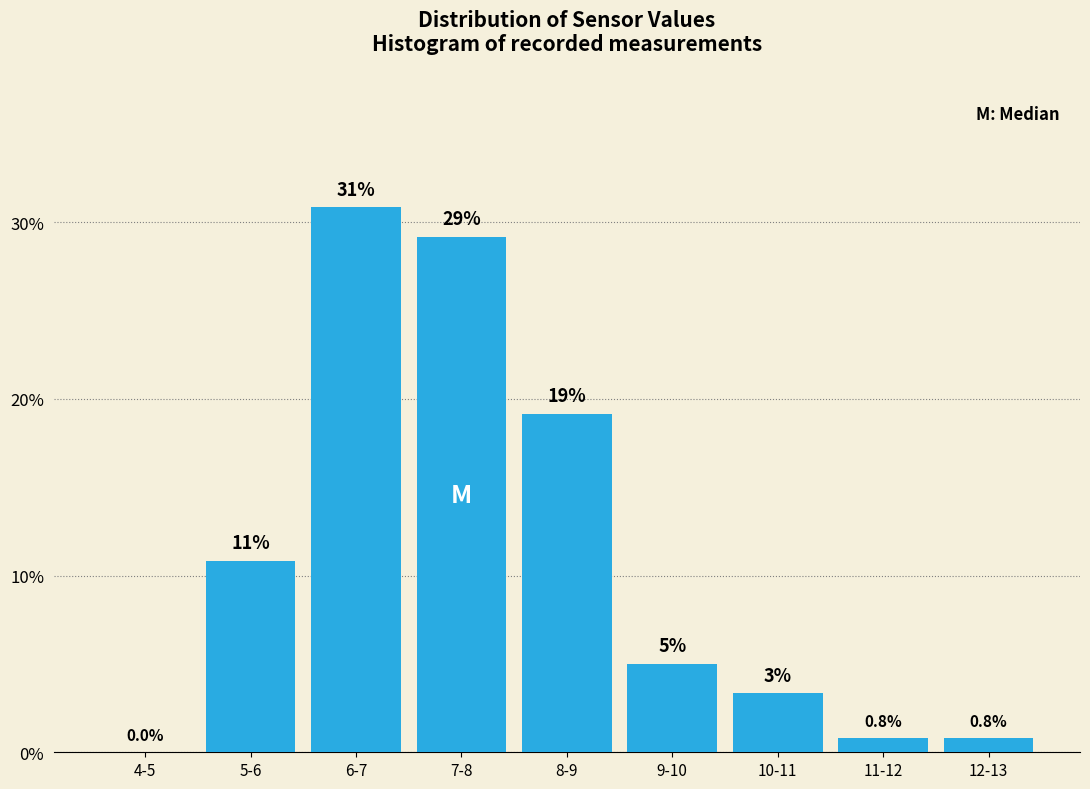

Are the bars horizontal?

No